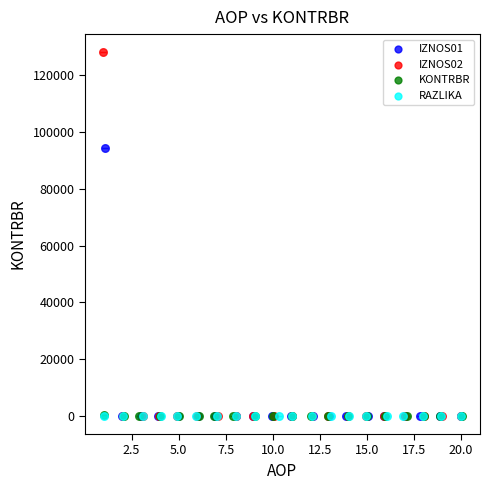

Which series contains the highest Y value?

IZNOS02